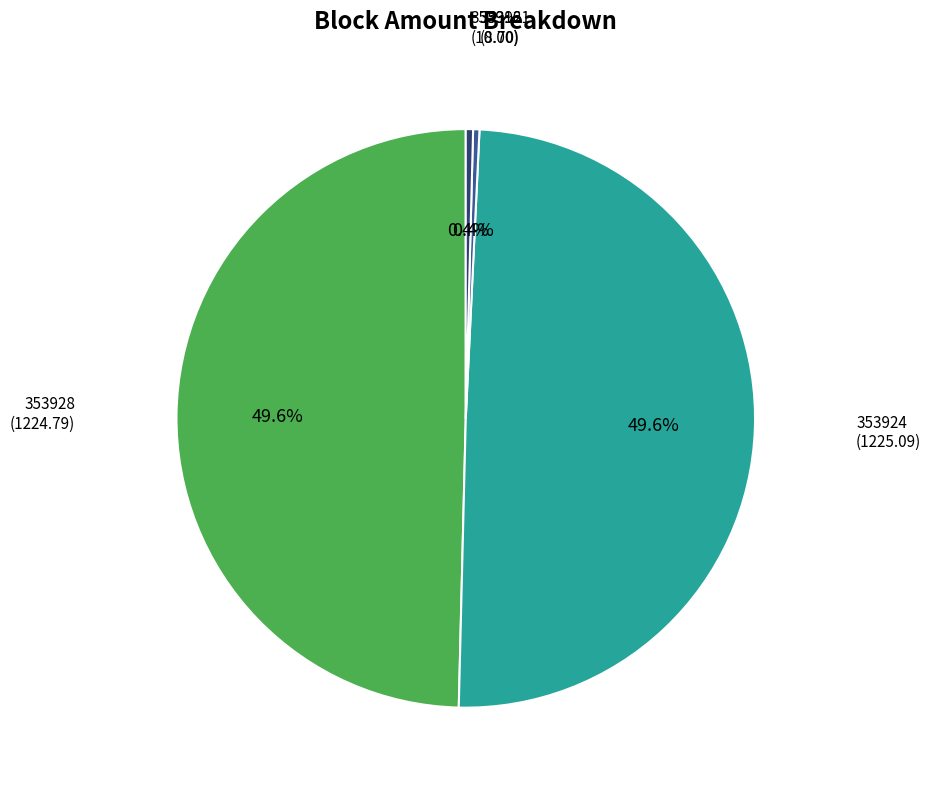

Which has a higher value, 353924 or 353916?

353924